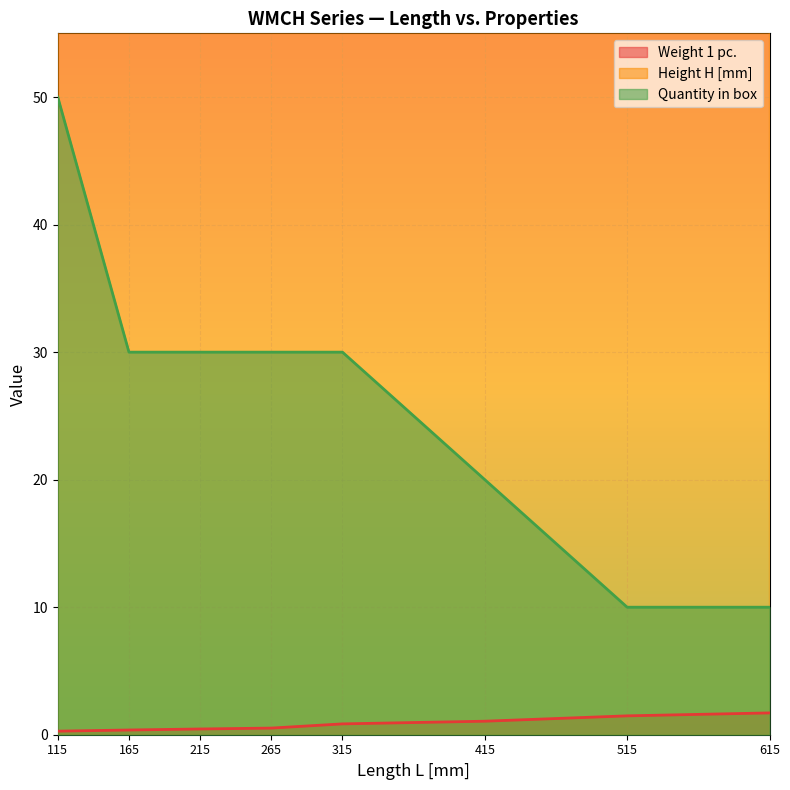

What are all the series names shown in the legend?

Weight 1 pc., Height H [mm], Quantity in box